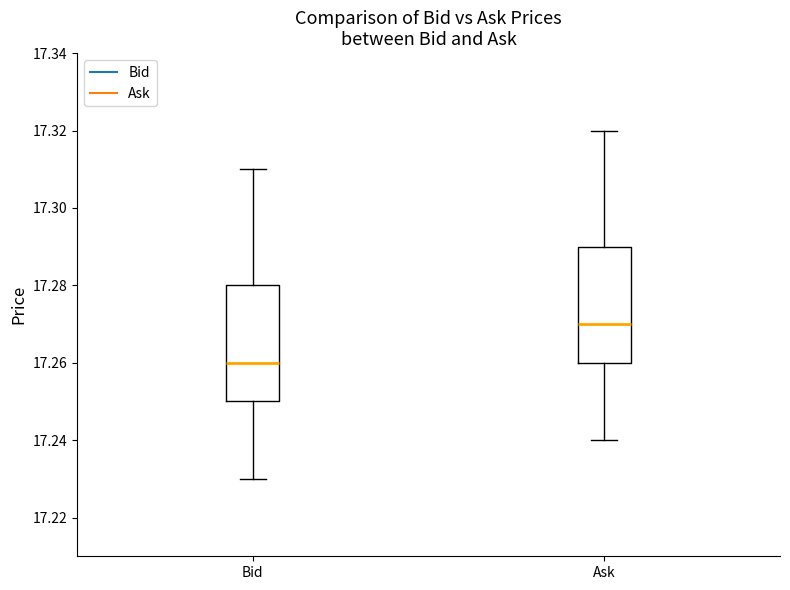

Where is the upper edge of the box for Ask on the y-axis? The values are not printed on the chart, so give them approximately, as read against the axis.

17.29